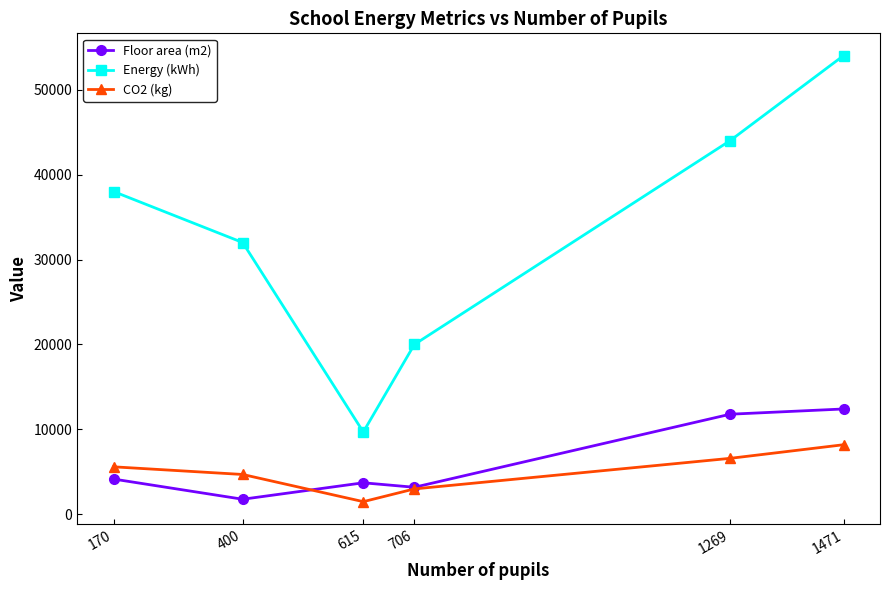

What is the total value across all series at 615?

14921